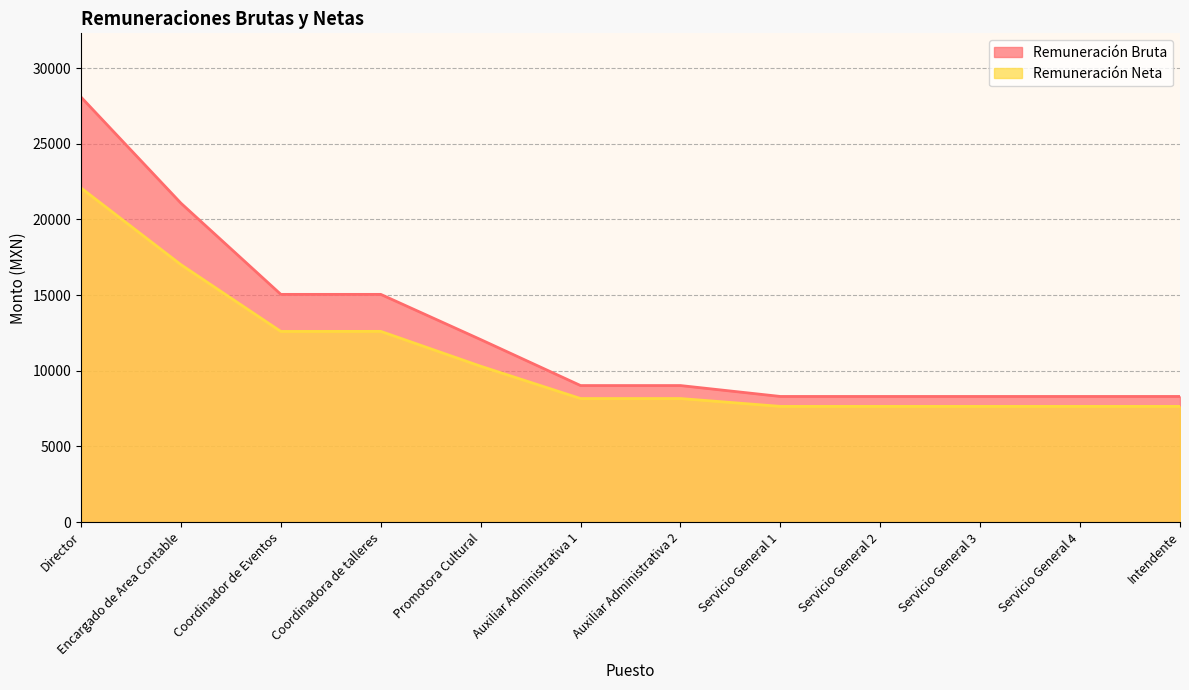

At which label is Remuneración Bruta closest to 18197?

Encargado de Area Contable